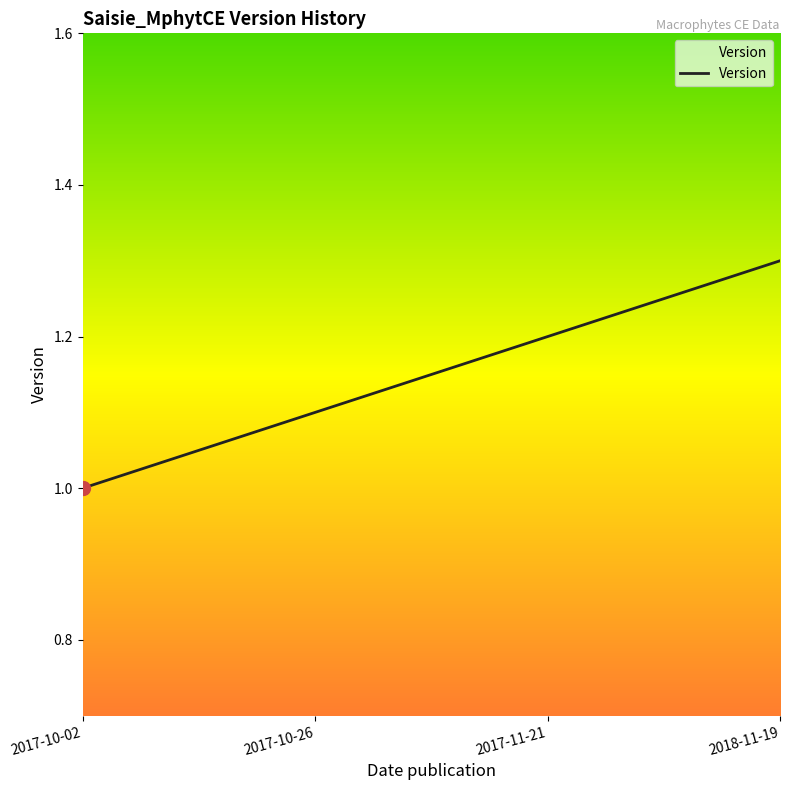

The value at 2018-11-19 is 1.3. True or false?

True